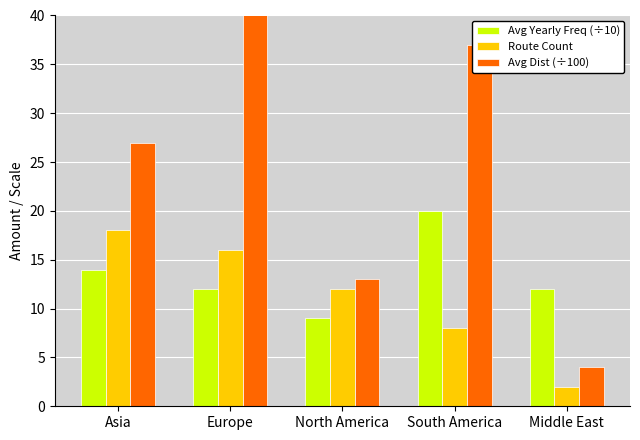

What is the label of the 3rd bar from the right?

North America